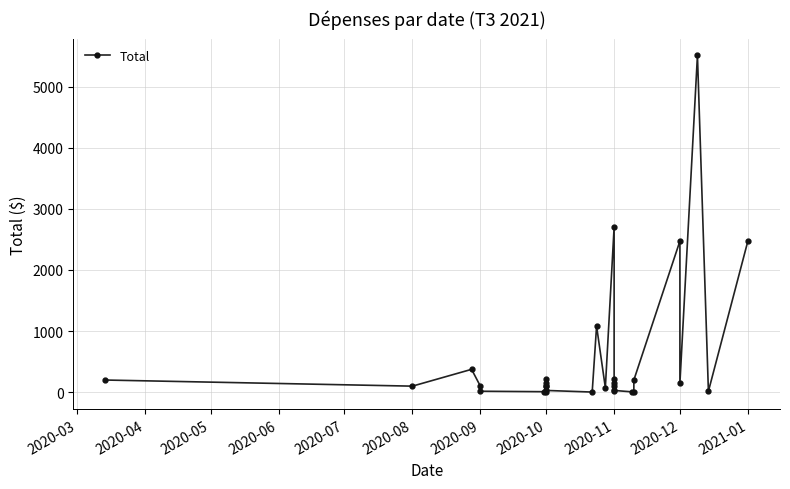

Does the chart have visible grid lines?

Yes